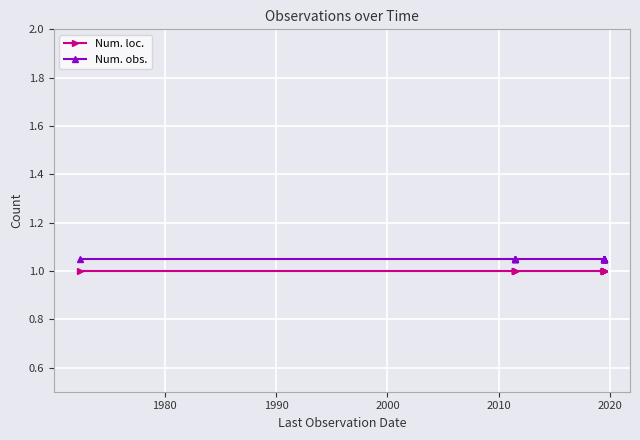

What are all the series names shown in the legend?

Num. loc., Num. obs.